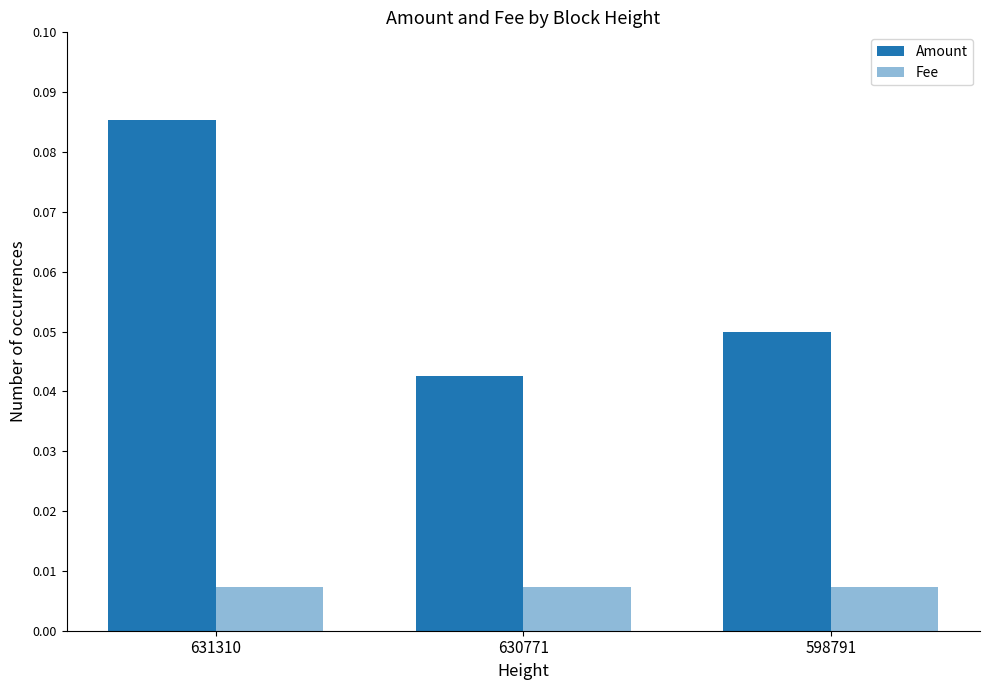

List the series in order of their overall mean, lowest first.

Fee, Amount